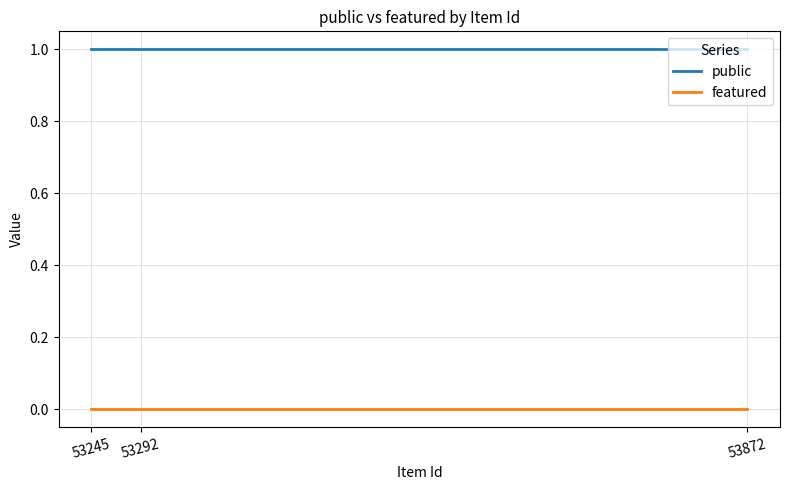

Which series has the largest total across all categories?

public